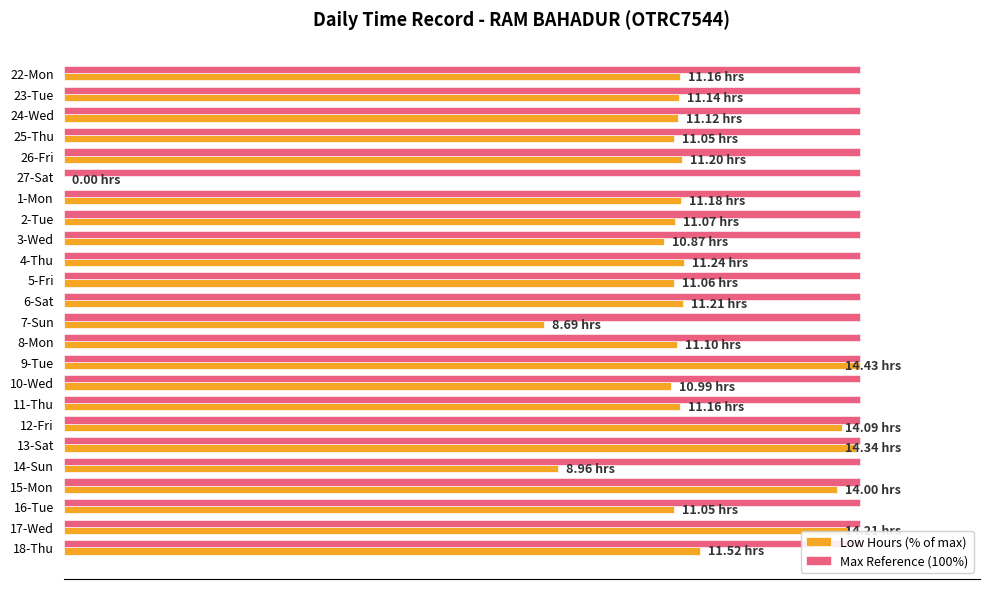

At how many categories does at least one series exceed 53?

23